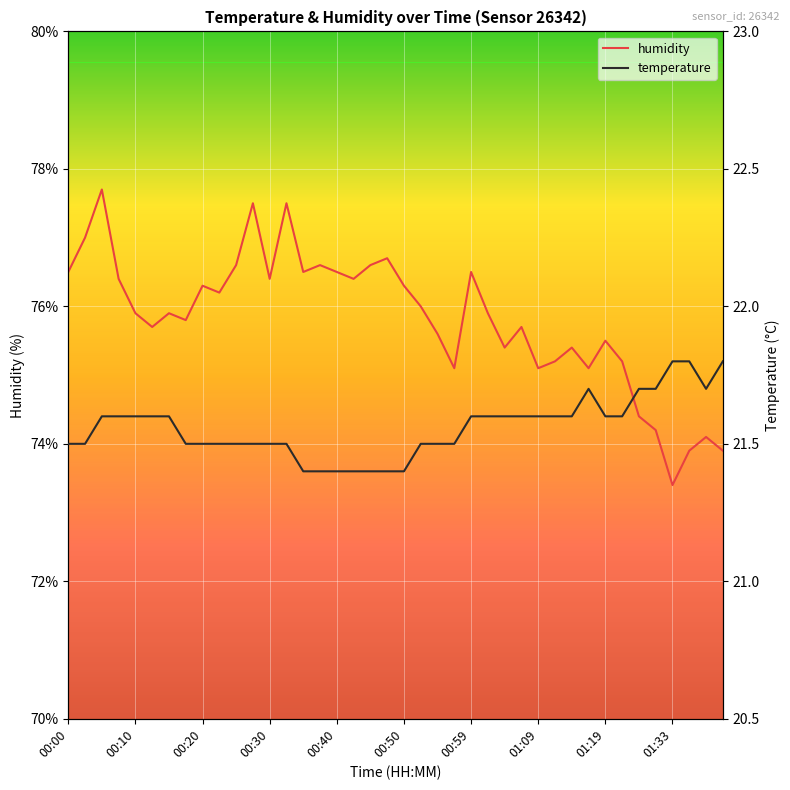

Where is temperature nearest to the value 21?

14